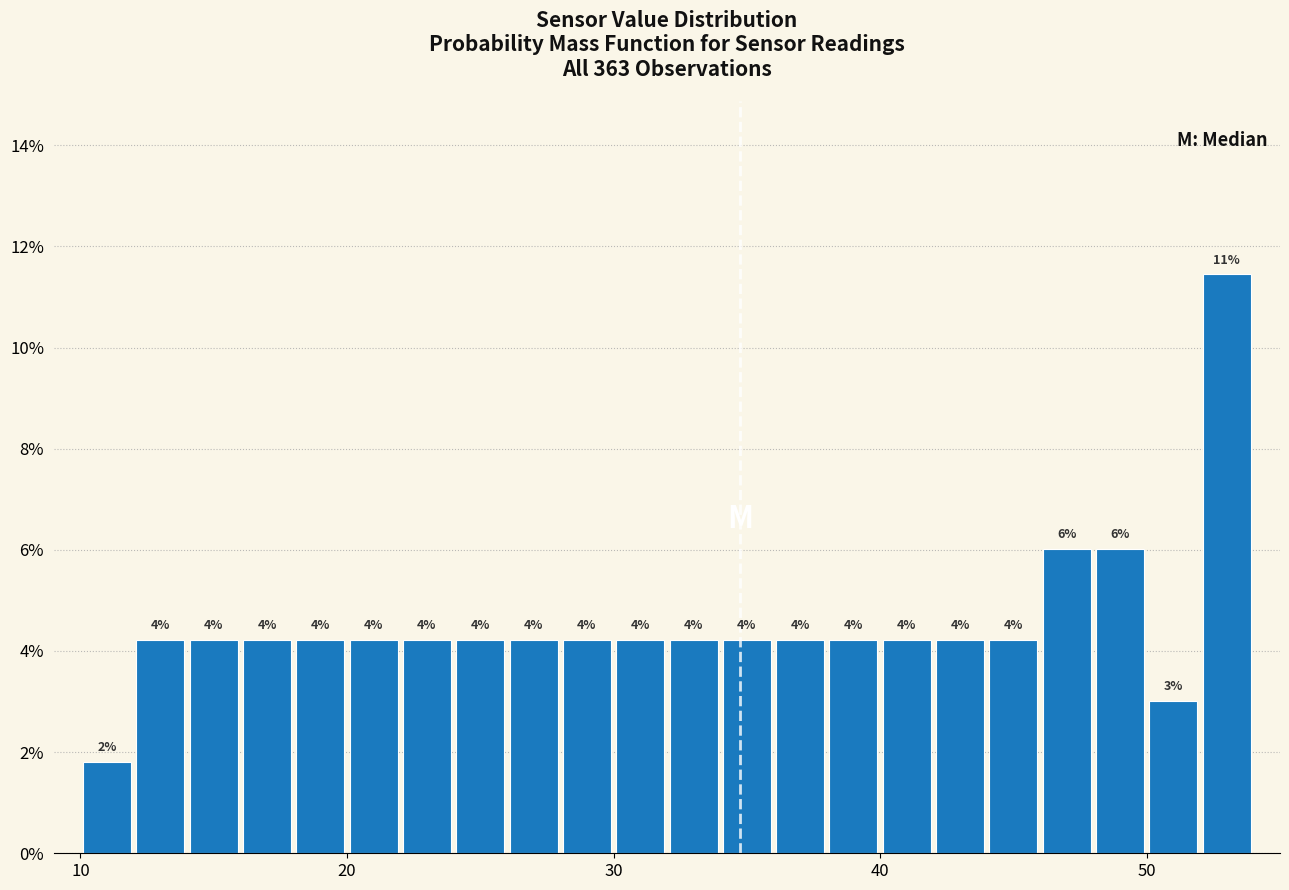

Read against the x-axis, roughly where is the centre of the tallest bar?

53